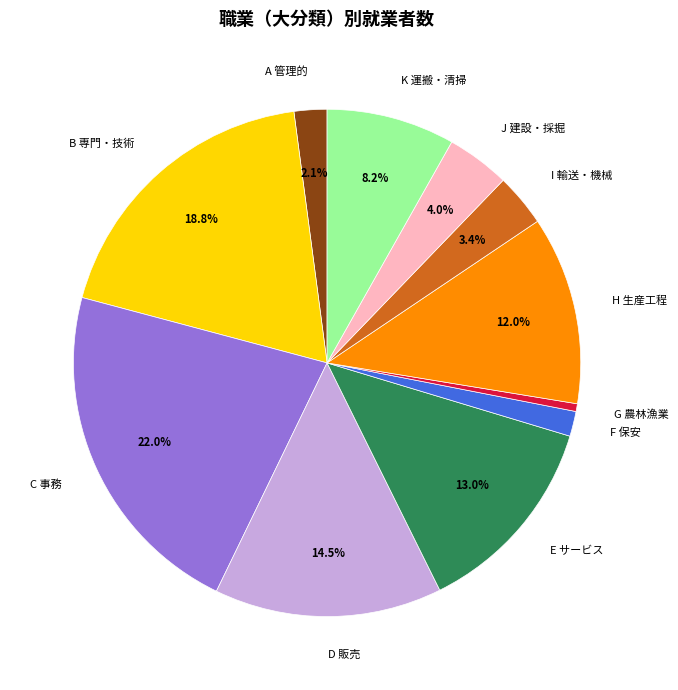

What is the largest slice in the pie chart?

C 事務